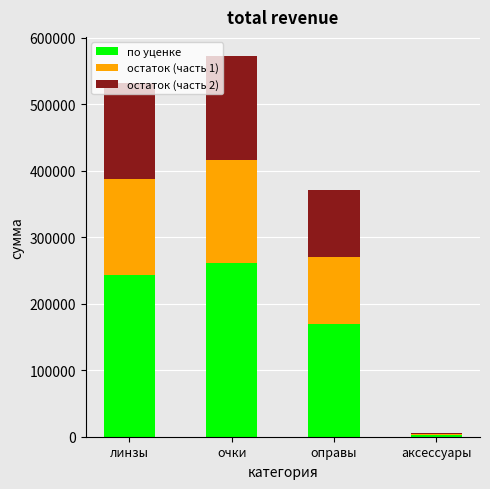

The value of по уценке at очки is 260966.3. True or false?

True